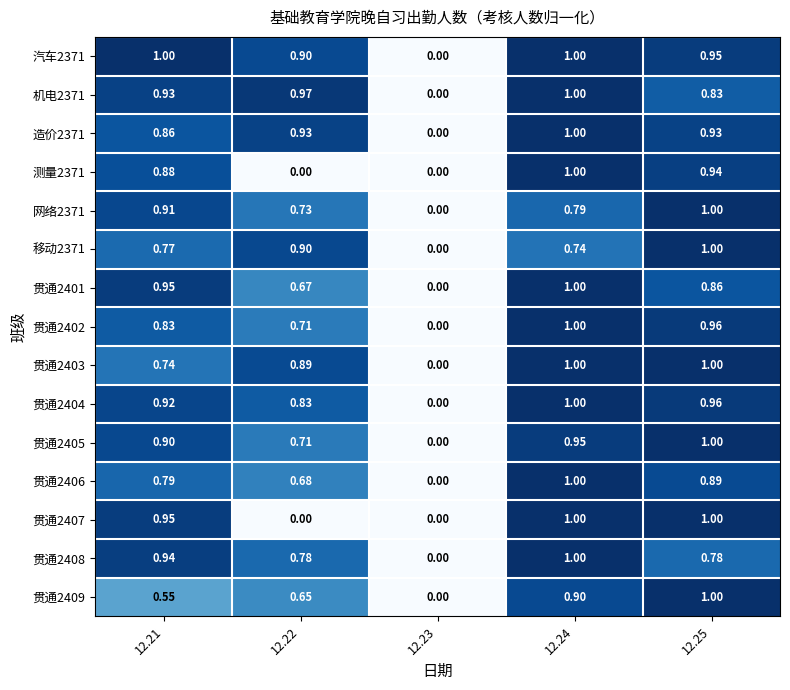

How many positive values does the 机电2371 series have?

4